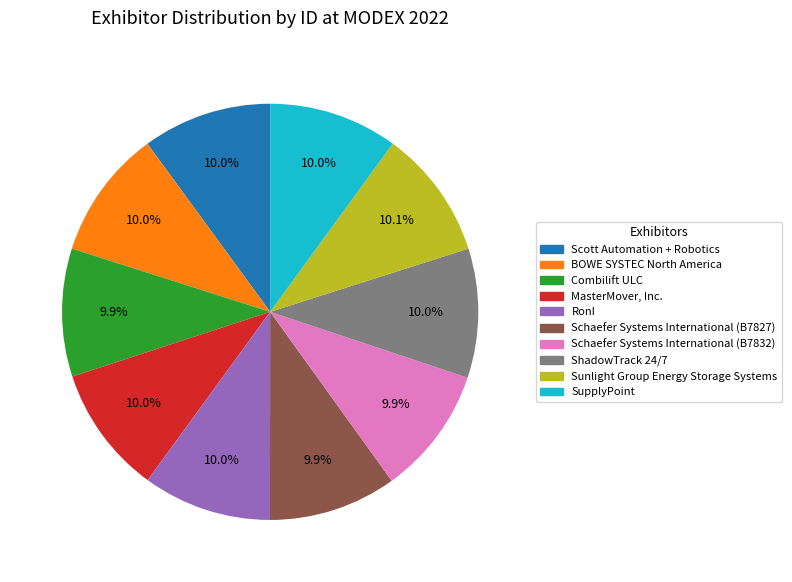

Does Schaefer Systems International (B7832) account for over 50% of the chart?

No